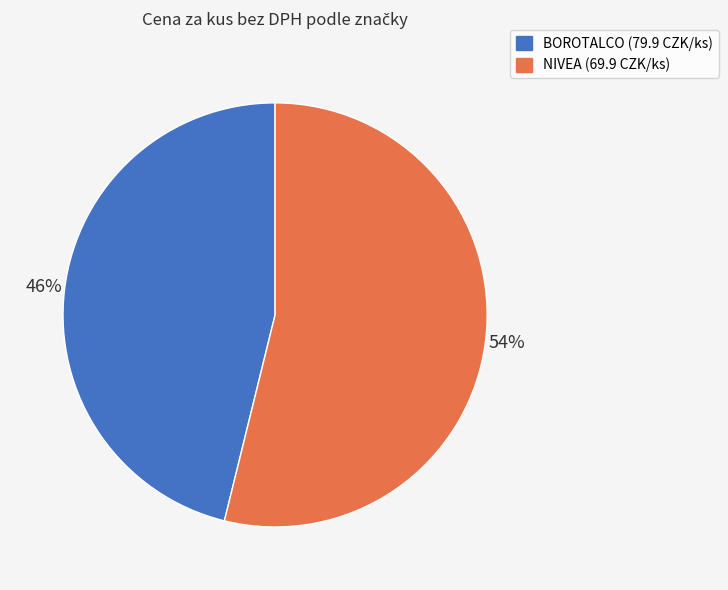

What is the largest slice in the pie chart?

NIVEA (69.9 CZK/ks)